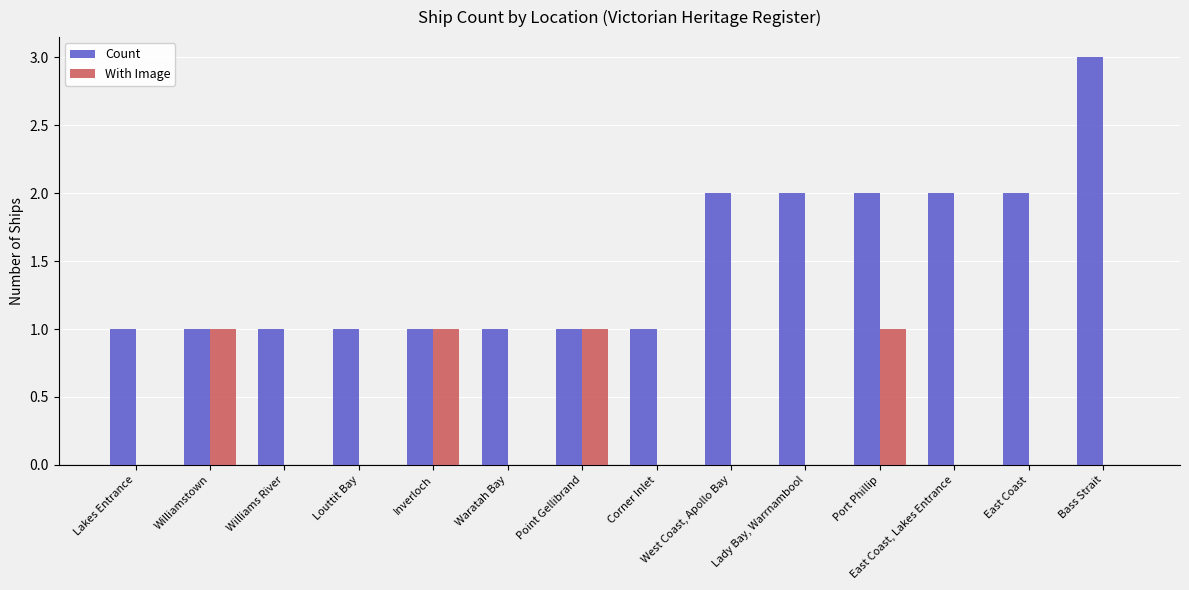

Which series has the largest total across all categories?

Count